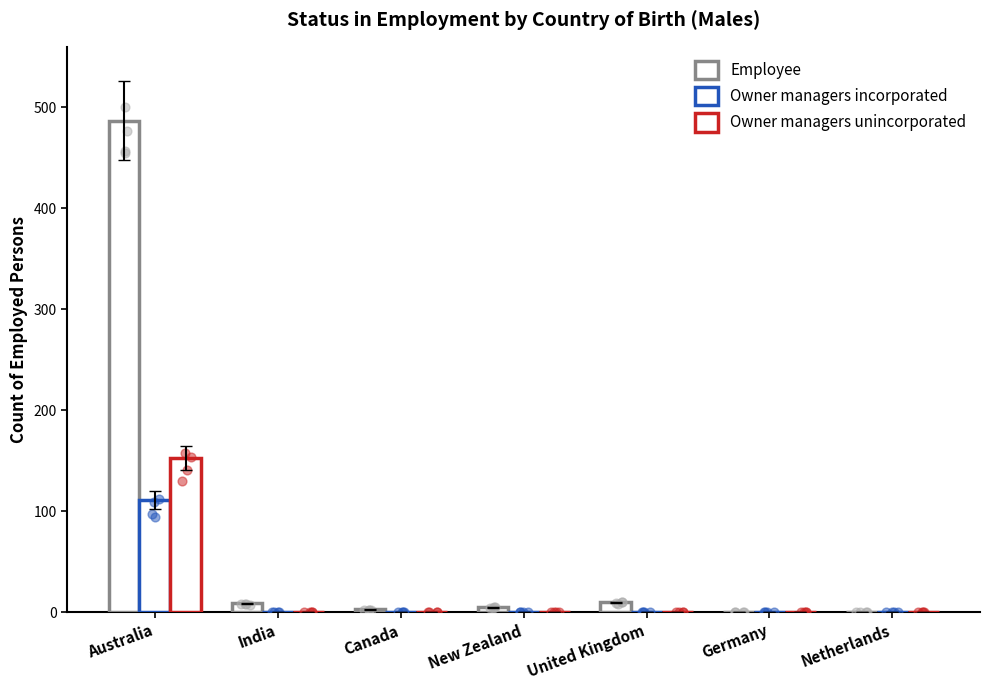

Which series reaches the maximum Y coordinate?

Employee